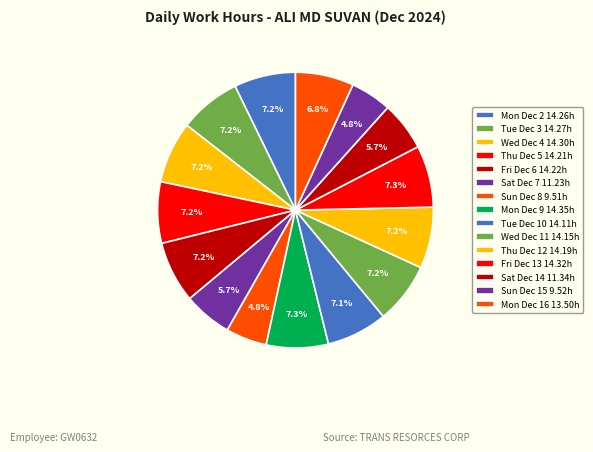

Count the number of slices in the pie.

15